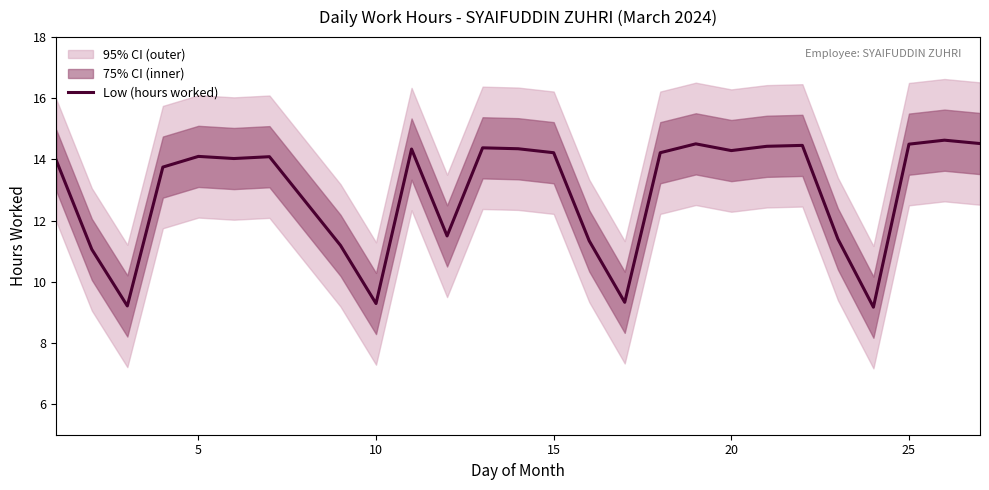

True or false: there are more than 0 points higher than both neighbors.

True